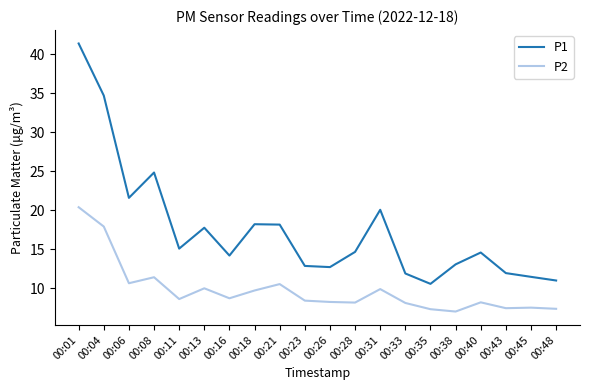

Rank the series by their average value, from lowest to highest.

P2, P1